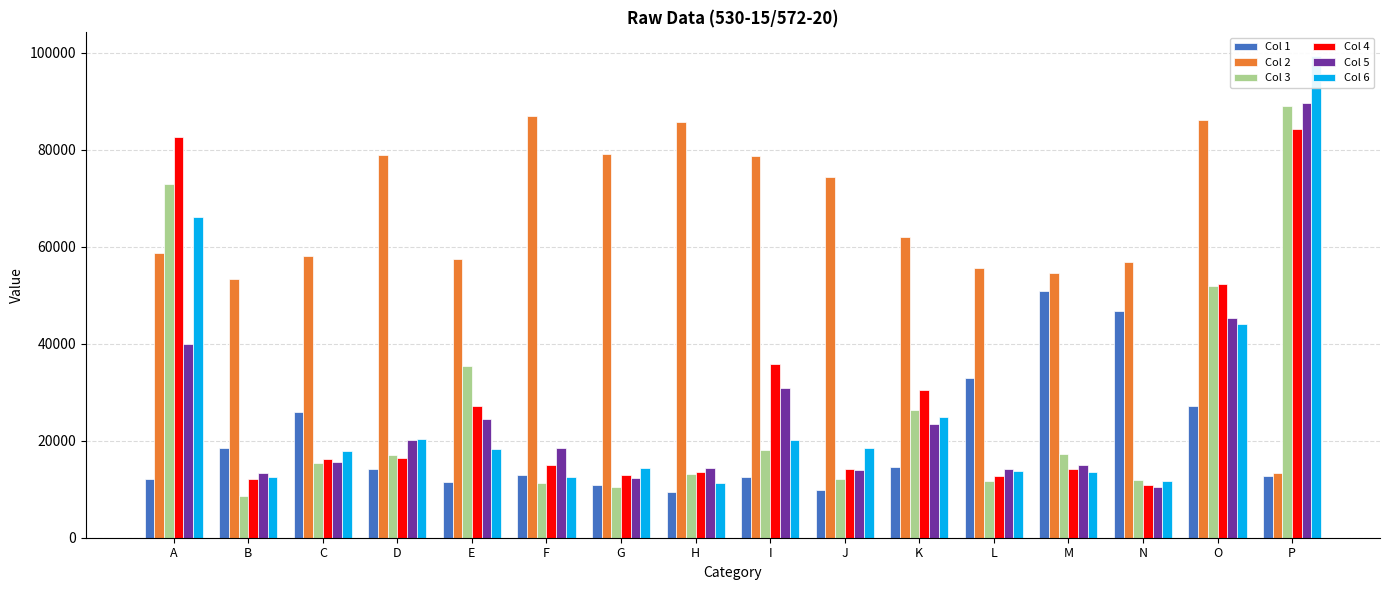

Which category has the lowest value in the Col 1 series?

H